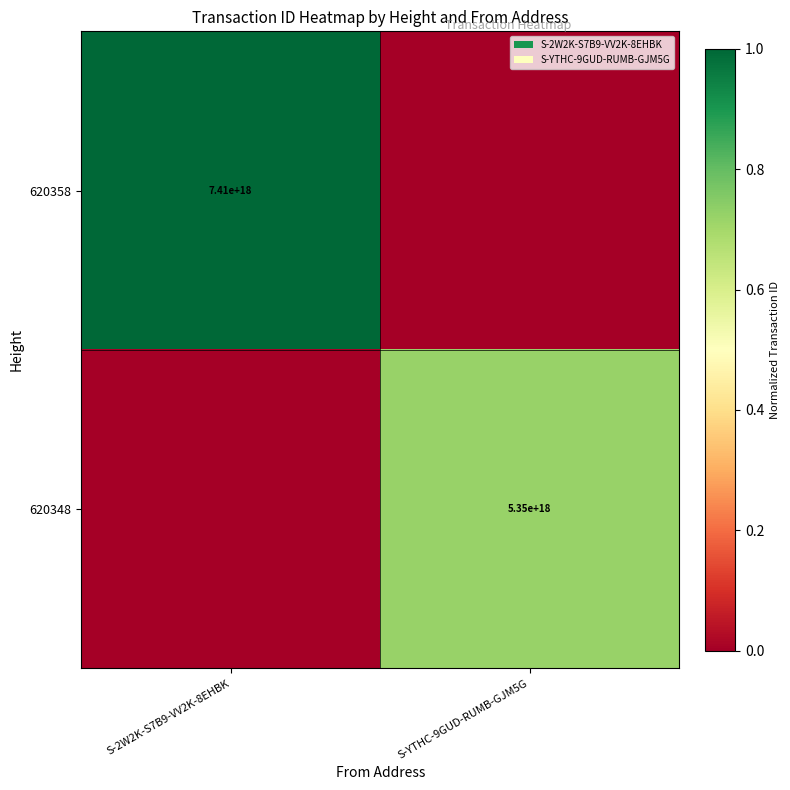

Is it true that 620358 equals 12806117124508495872 at S-2W2K-S7B9-VV2K-8EHBK?

False